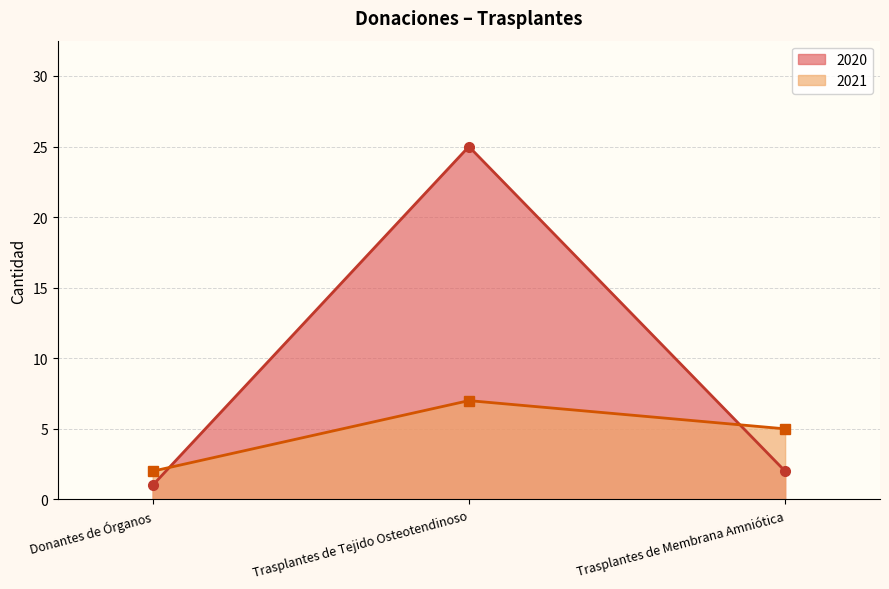

Does the chart have visible grid lines?

Yes